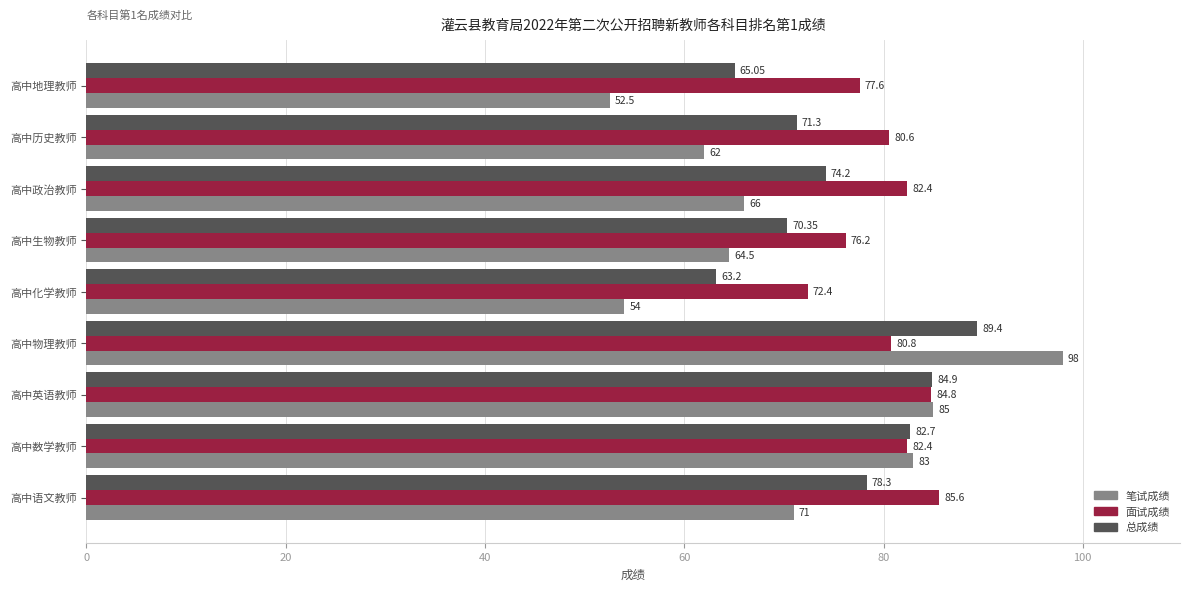

List the series in order of their overall mean, lowest first.

笔试成绩, 总成绩, 面试成绩